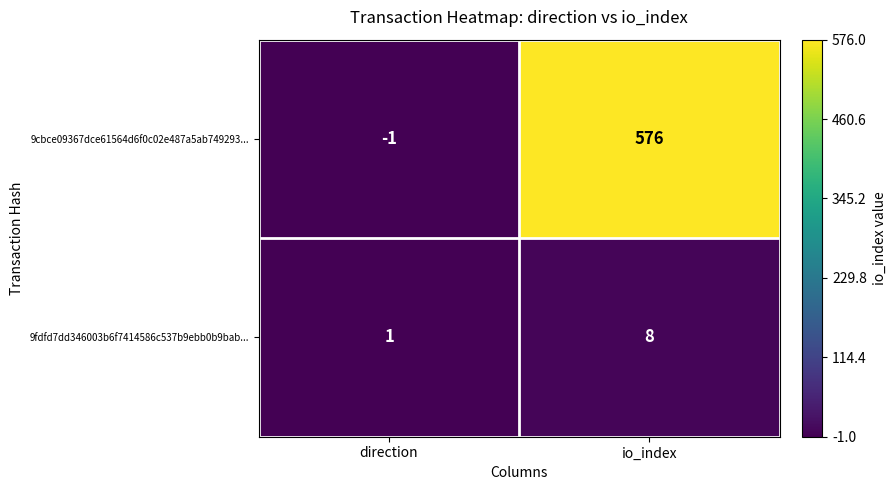

Is the value of 9cbce09367dce61564d6f0c02e487a5ab749293... at io_index greater than the value of 9fdfd7dd346003b6f7414586c537b9ebb0b9bab... at io_index?

Yes